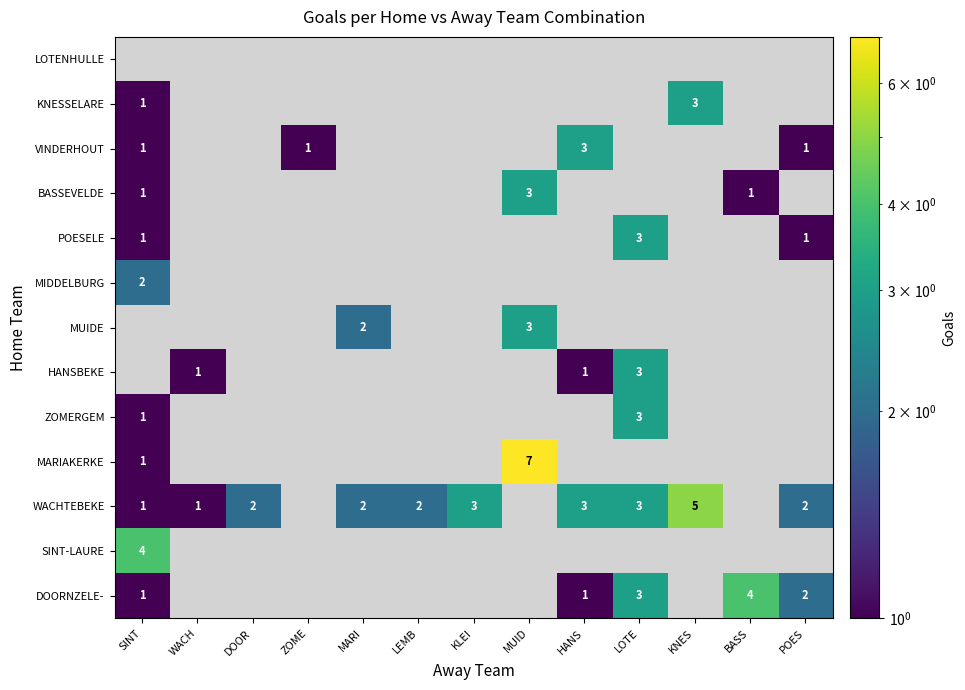

What is the minimum value for DOORNZELE-?

1.0